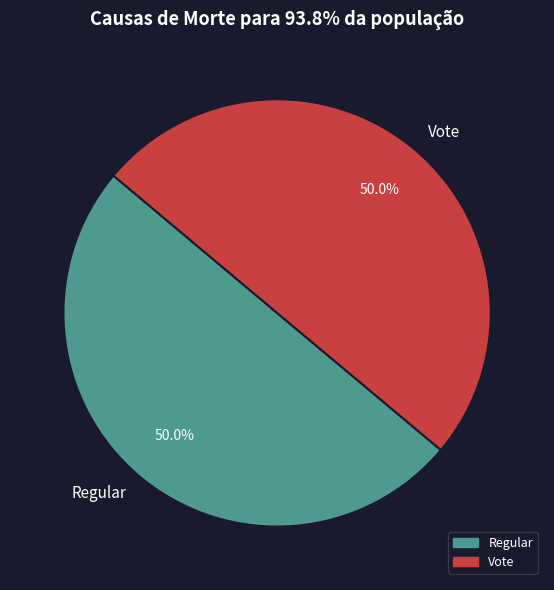

What percentage do Vote and Regular together represent?

100.0%